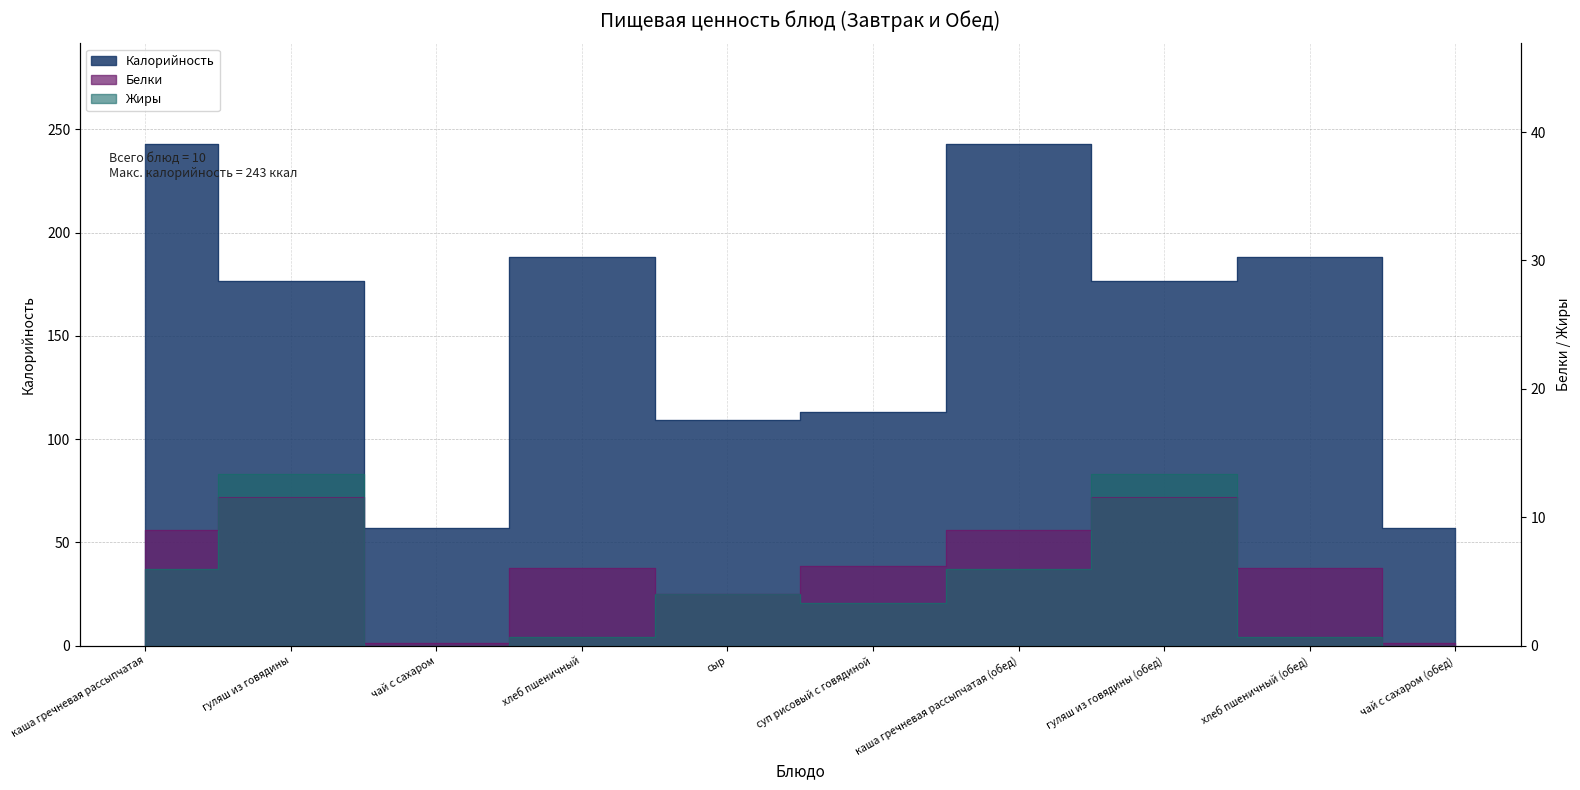

Reading left to right, extract all data points from this chart.

Калорийность: каша гречневая рассыпчатая=243.0	гуляш из говядины=176.6	чай с сахаром=56.8	хлеб пшеничный=188.0	сыр=109.2	суп рисовый с говядиной=113.0	каша гречневая рассыпчатая (обед)=243.0	гуляш из говядины (обед)=176.6	хлеб пшеничный (обед)=188.0	чай с сахаром (обед)=56.8
Белки: каша гречневая рассыпчатая=9.0	гуляш из говядины=11.6	чай с сахаром=0.2	хлеб пшеничный=6.1	сыр=4.0	суп рисовый с говядиной=6.2	каша гречневая рассыпчатая (обед)=9.0	гуляш из говядины (обед)=11.6	хлеб пшеничный (обед)=6.1	чай с сахаром (обед)=0.2
Жиры: каша гречневая рассыпчатая=6.0	гуляш из говядины=13.4	чай с сахаром=0.0	хлеб пшеничный=0.6	сыр=4.0	суп рисовый с говядиной=3.3	каша гречневая рассыпчатая (обед)=6.0	гуляш из говядины (обед)=13.4	хлеб пшеничный (обед)=0.6	чай с сахаром (обед)=0.0